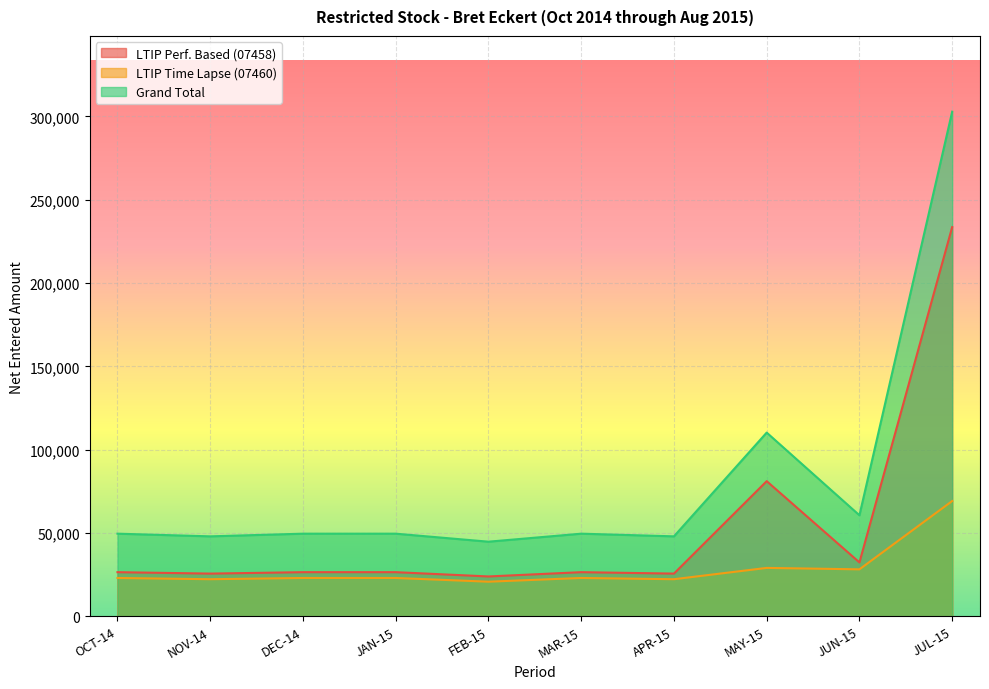

What is the sum of the LTIP Perf. Based (07458) values at FEB-15 and MAY-15?

105190.3